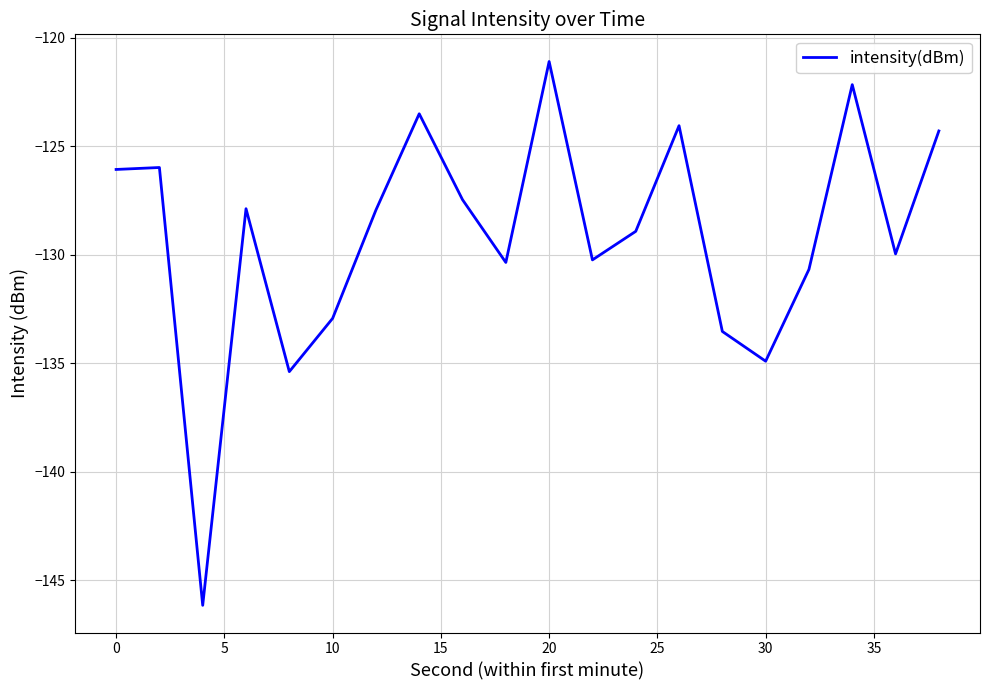

Is this an area chart (filled region under the line)?

No